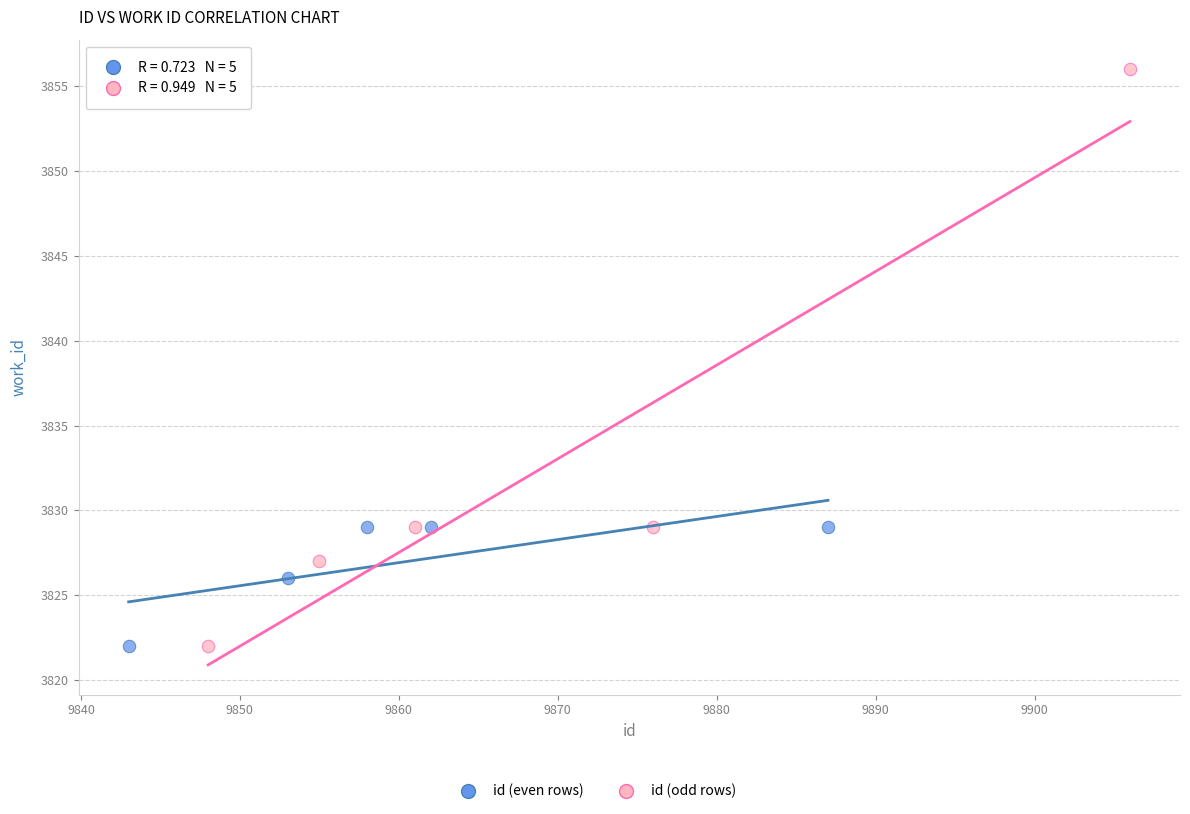

Which series has the largest Y range (max minus min)?

id (odd rows)